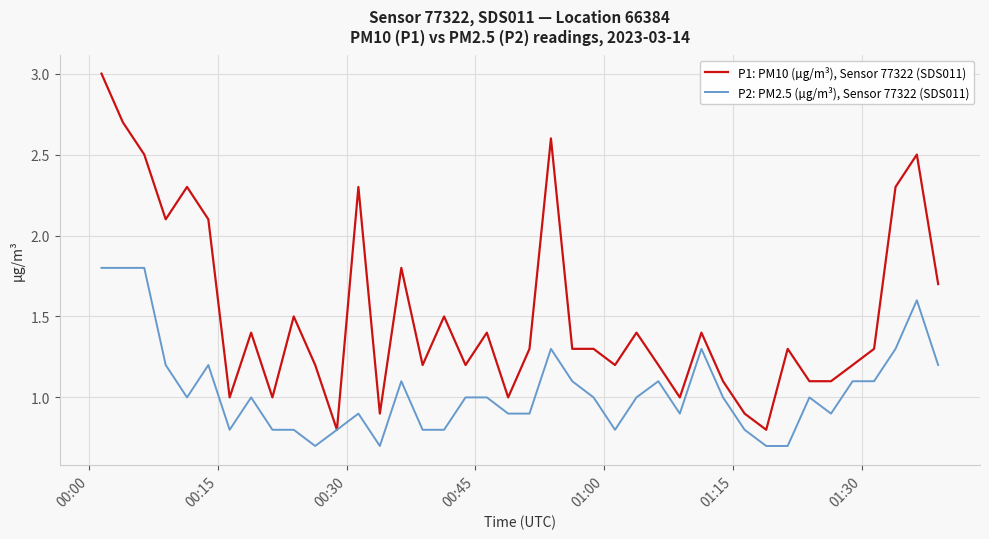

Which series has the widest spread of values?

P1: PM10 (µg/m³), Sensor 77322 (SDS011)